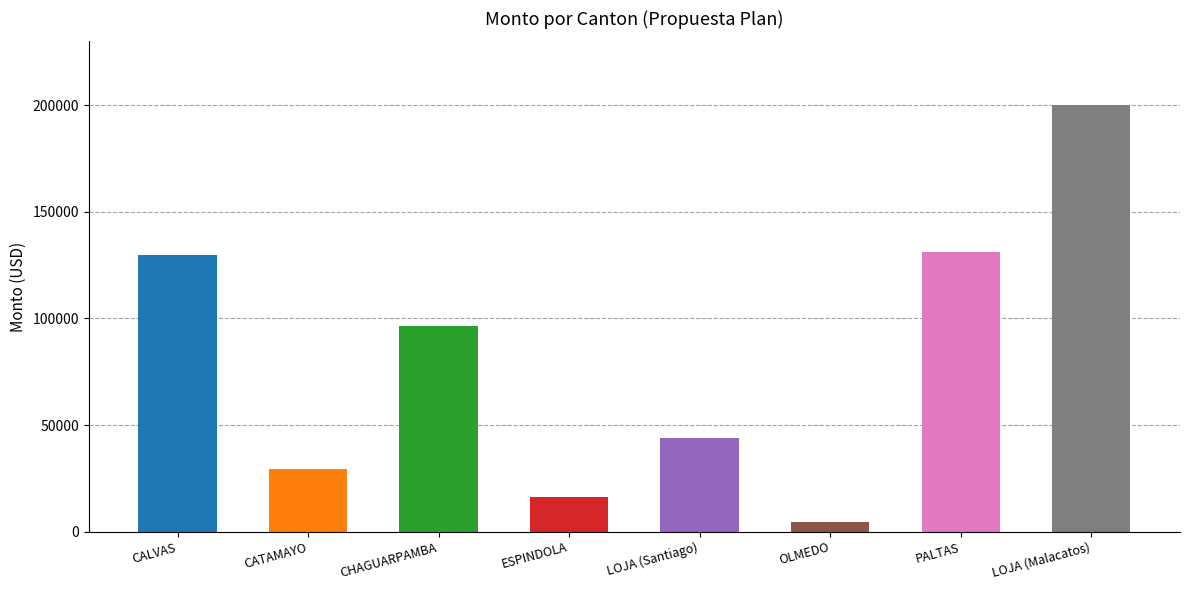

How many data points are less than 96600?

4